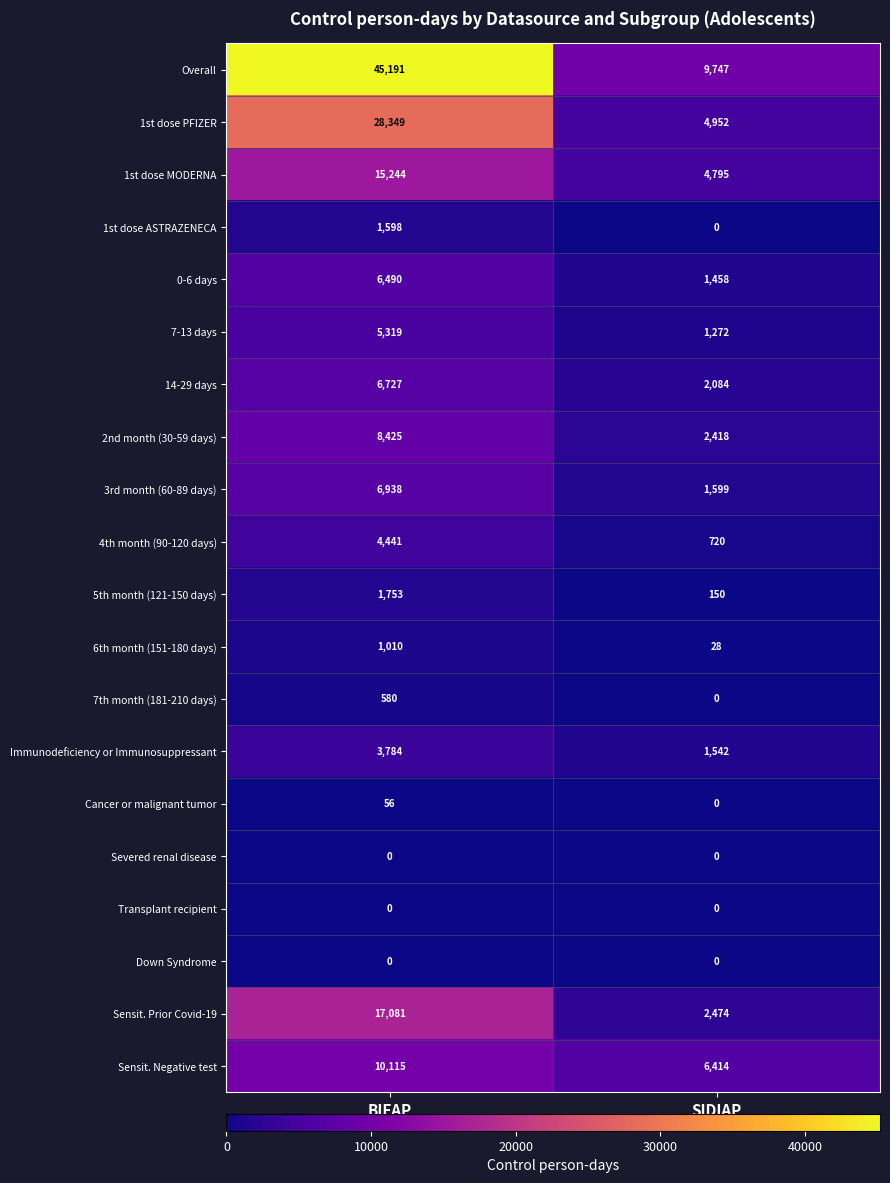

What is the sum of all 6th month (151-180 days) values?

1038